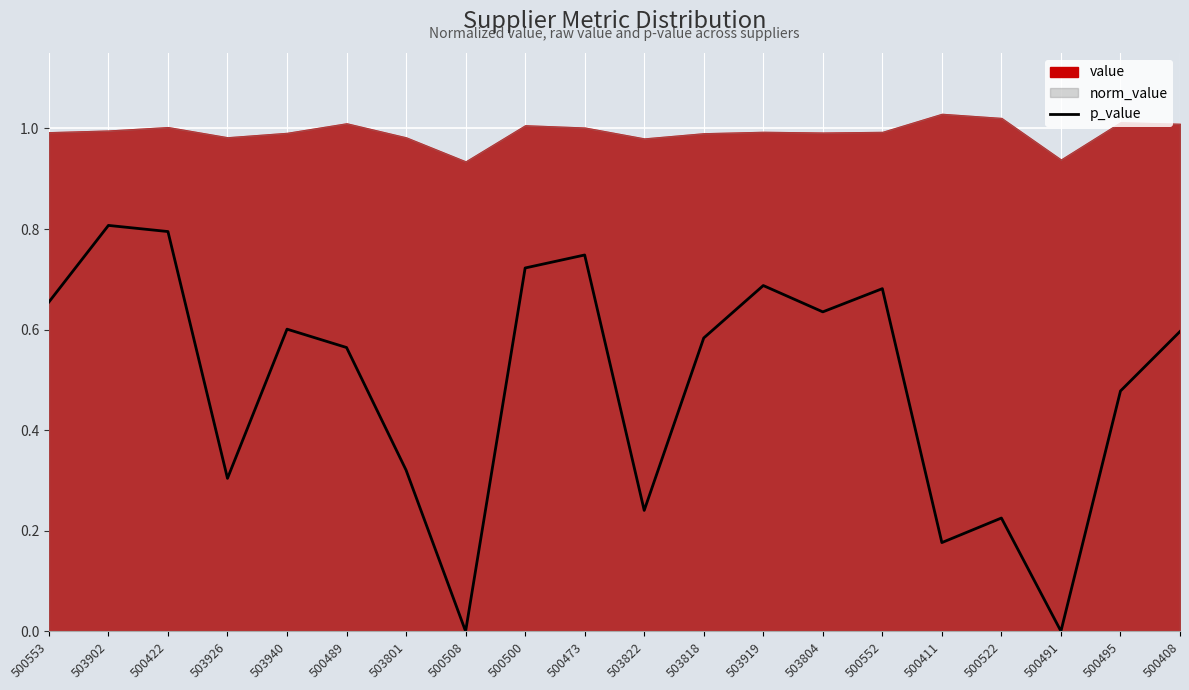

The chart shows a value of 0.8 at 503902. True or false?

True